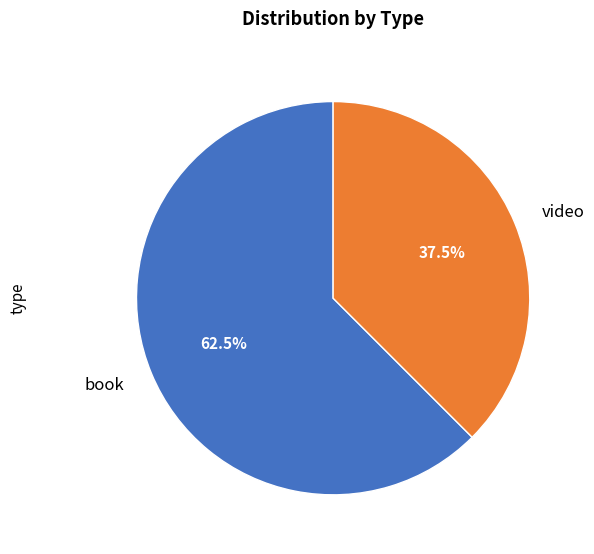

Rank the categories by value from highest to lowest.

book, video